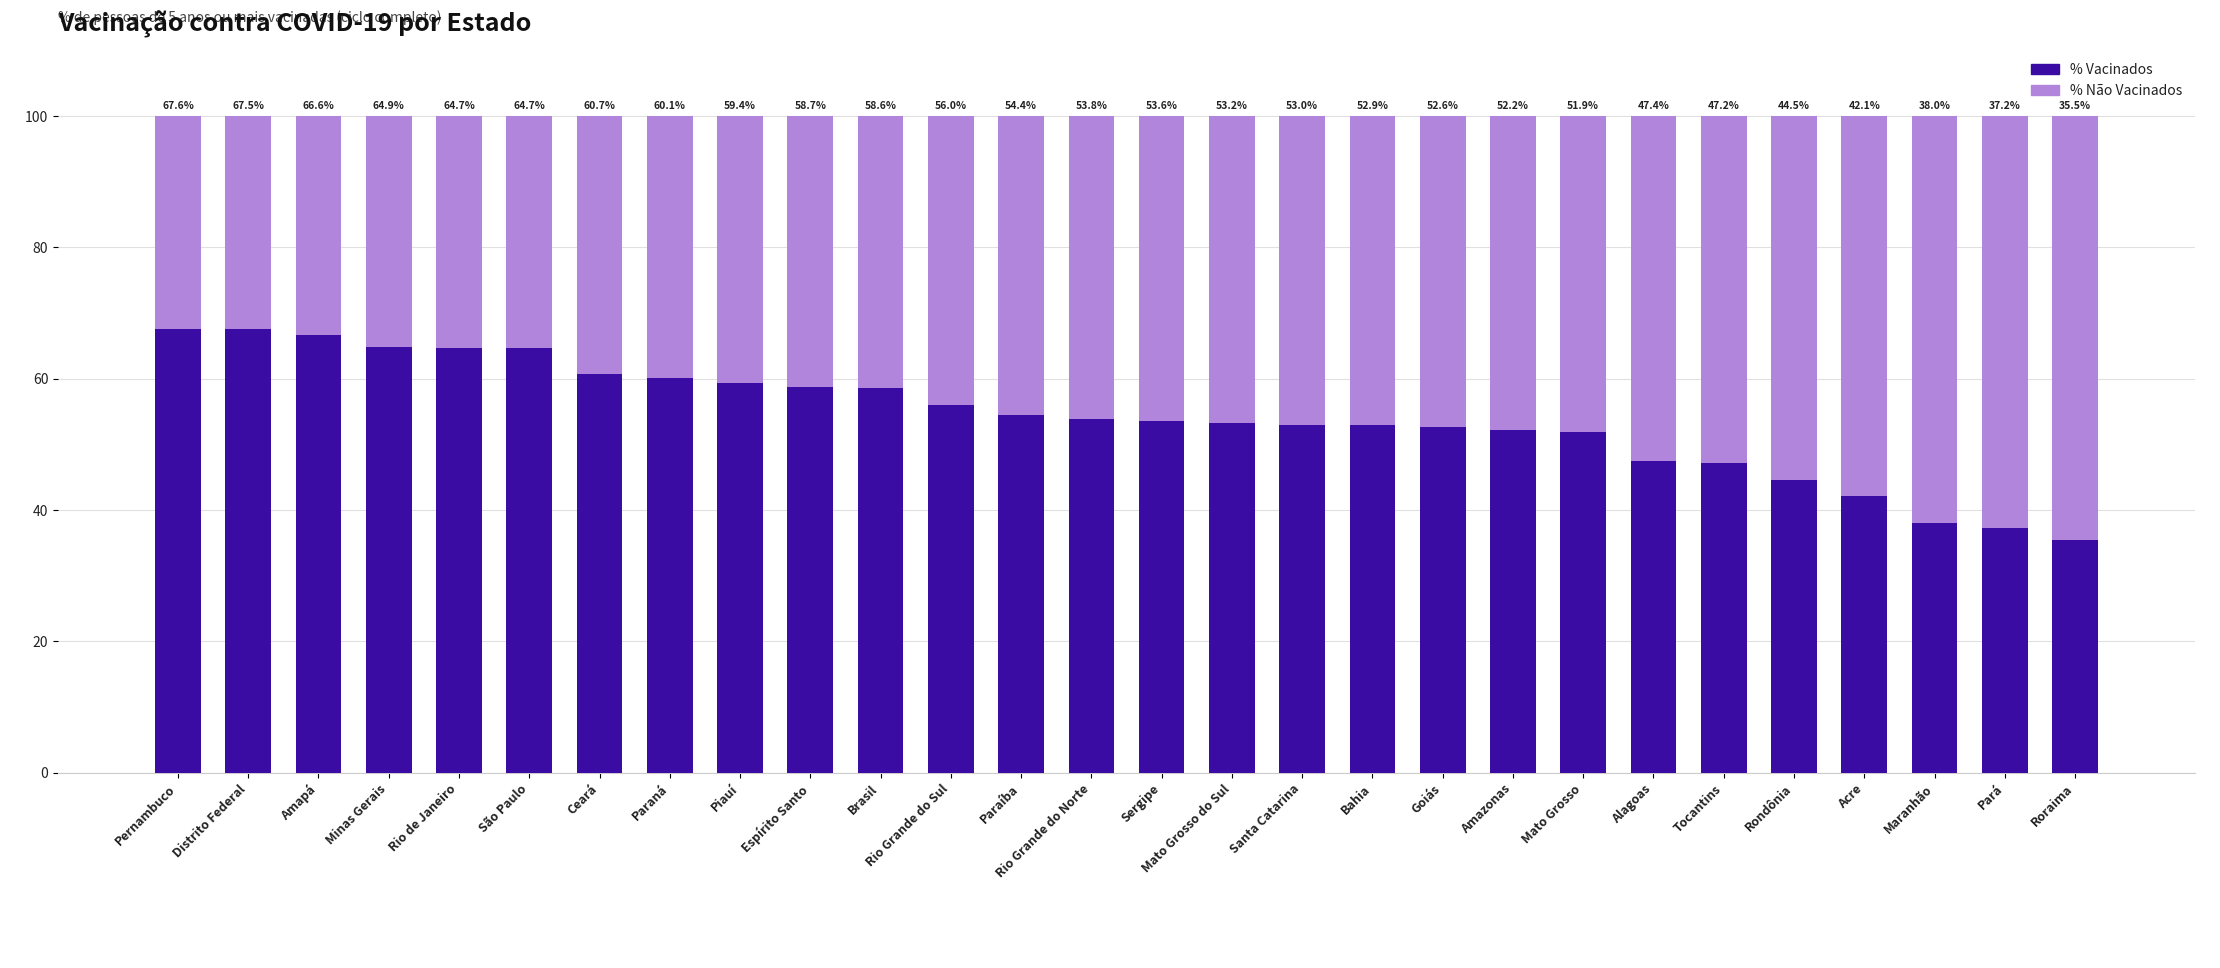

What is the difference between the maximum and minimum values in the % Vacinados series?

32.1